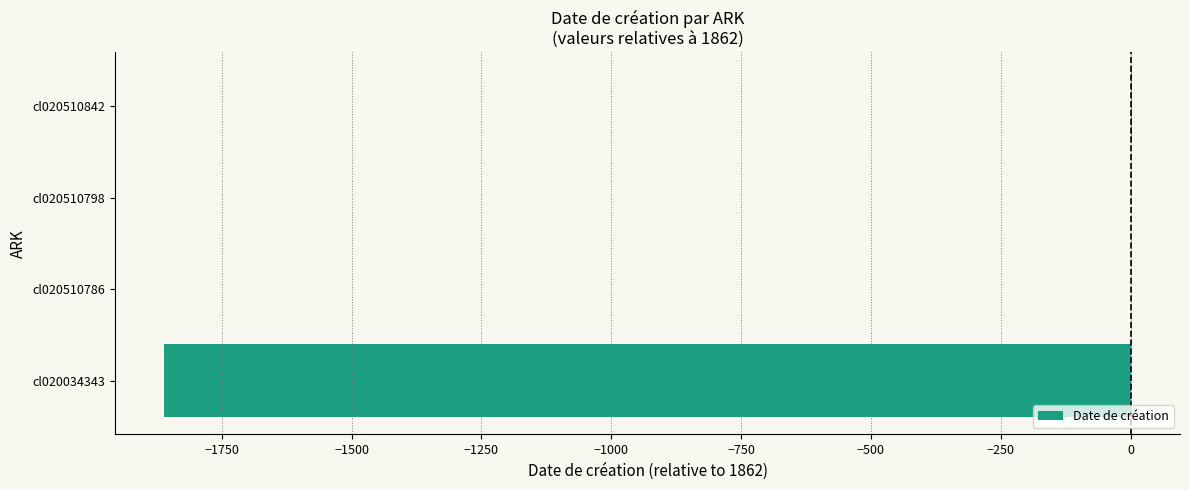

Are the bars horizontal?

Yes